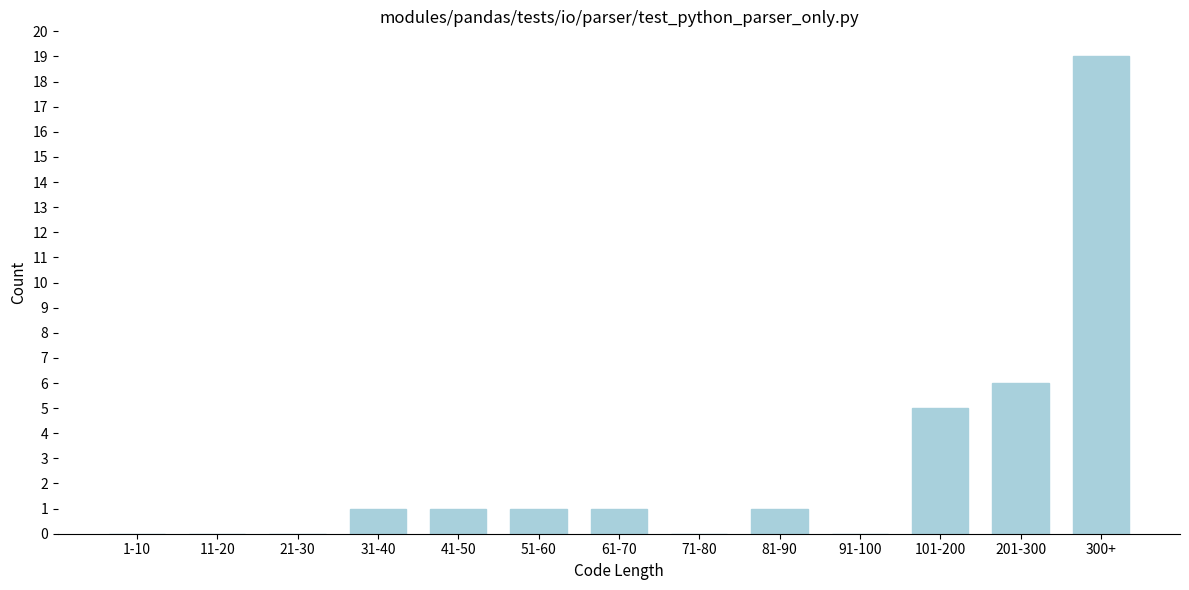

Reading left to right, transcribe all the data shown in this chart.

1-10=0	11-20=0	21-30=0	31-40=1	41-50=1	51-60=1	61-70=1	71-80=0	81-90=1	91-100=0	101-200=5	201-300=6	300+=19